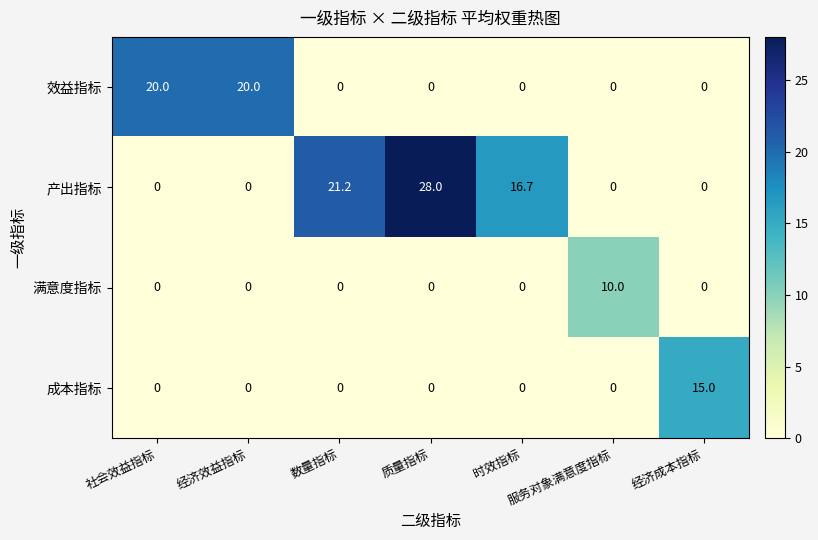

What is the difference between the maximum and minimum values in the 成本指标 series?

15.0